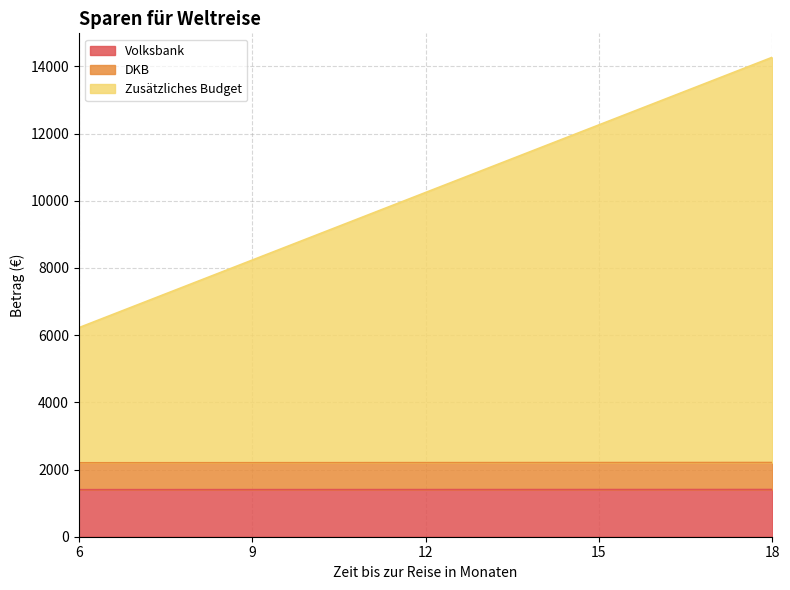

How many values in the DKB series exceed 2204?

2